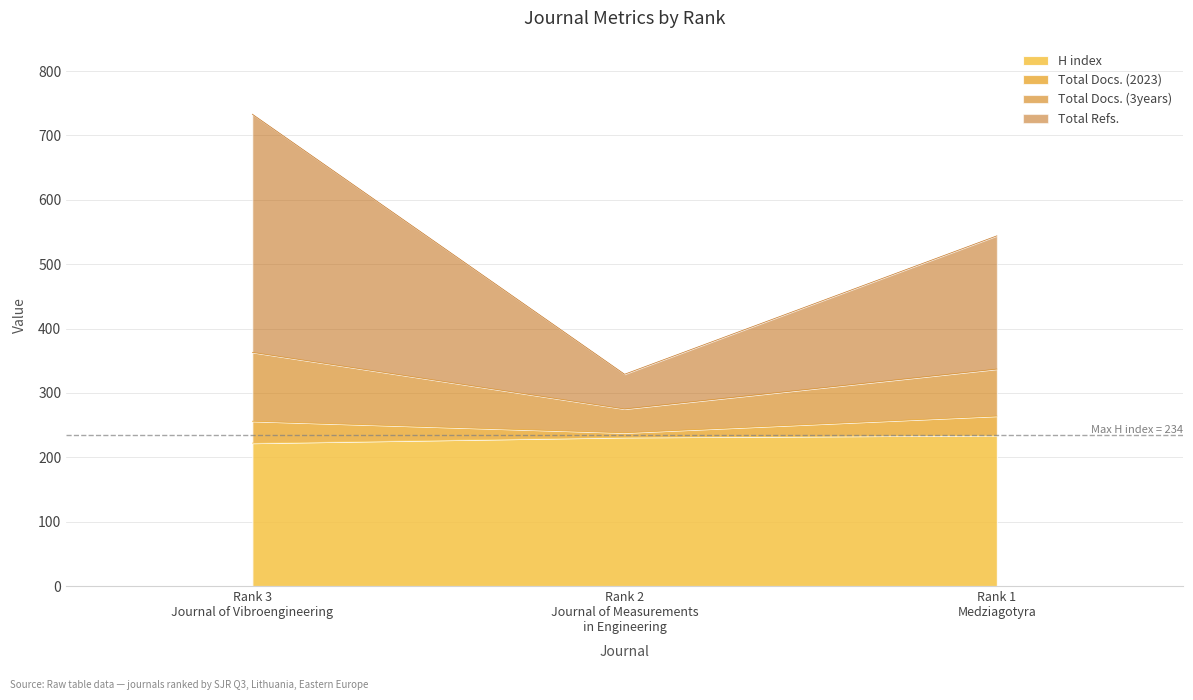

What is the maximum value for H index?

234